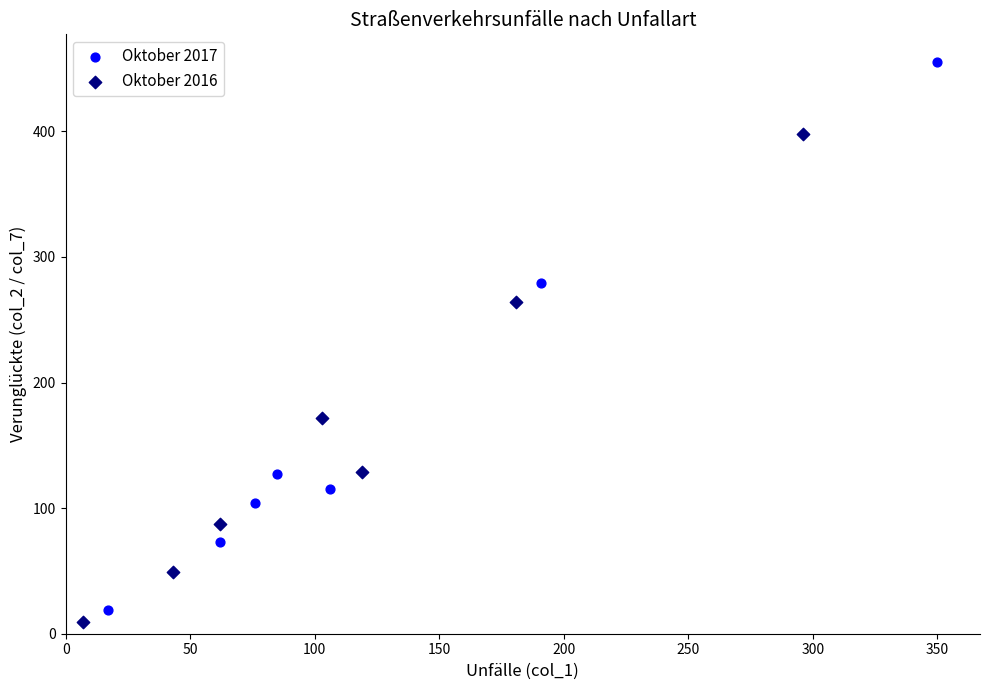

Which series has the largest Y range (max minus min)?

Oktober 2017